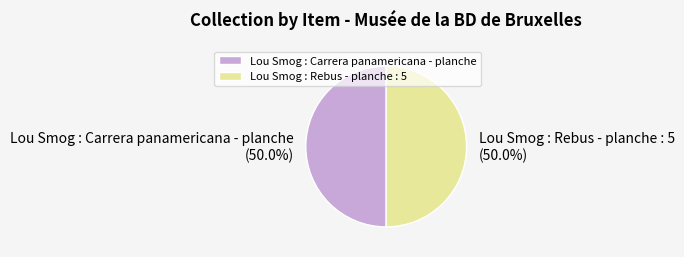

What is the ratio of the value at Lou Smog : Rebus - planche : 5 to the value at Lou Smog : Carrera panamericana - planche?

1.0